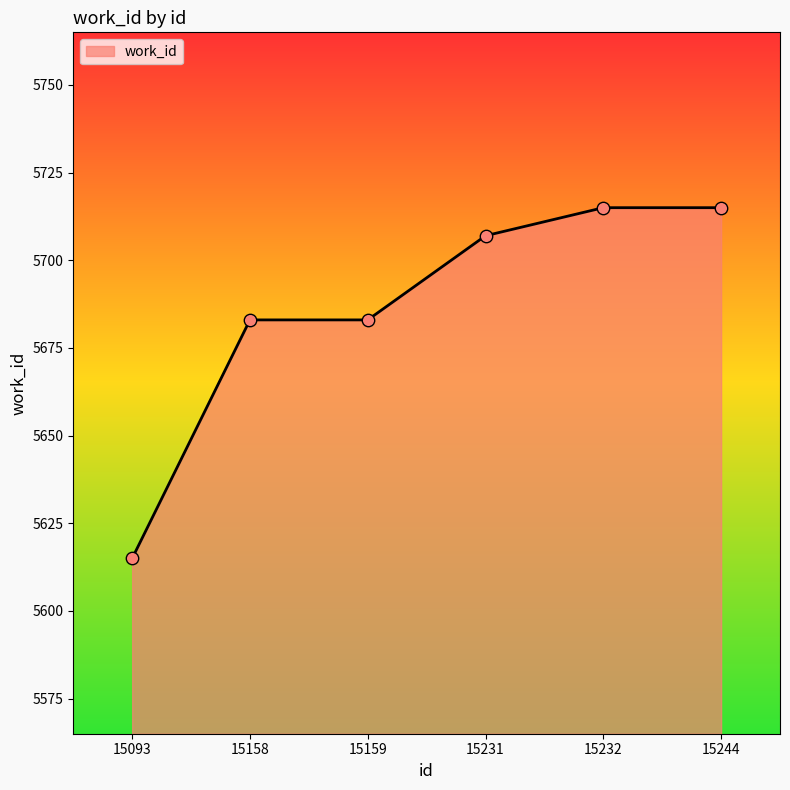

Which has a higher value, 15158 or 15093?

15158